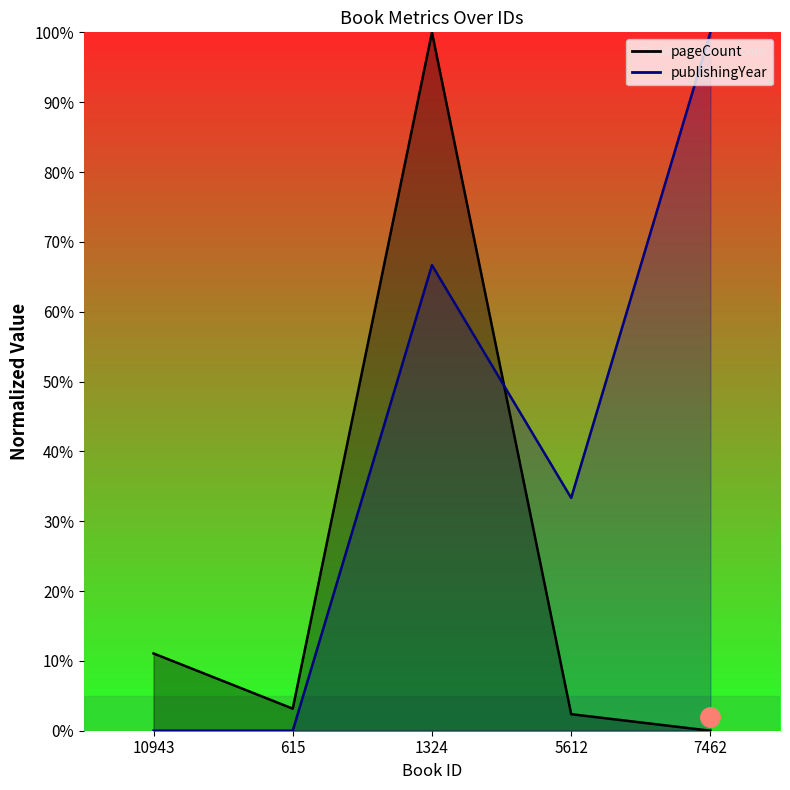

Where is the first local minimum for pageCount?

615